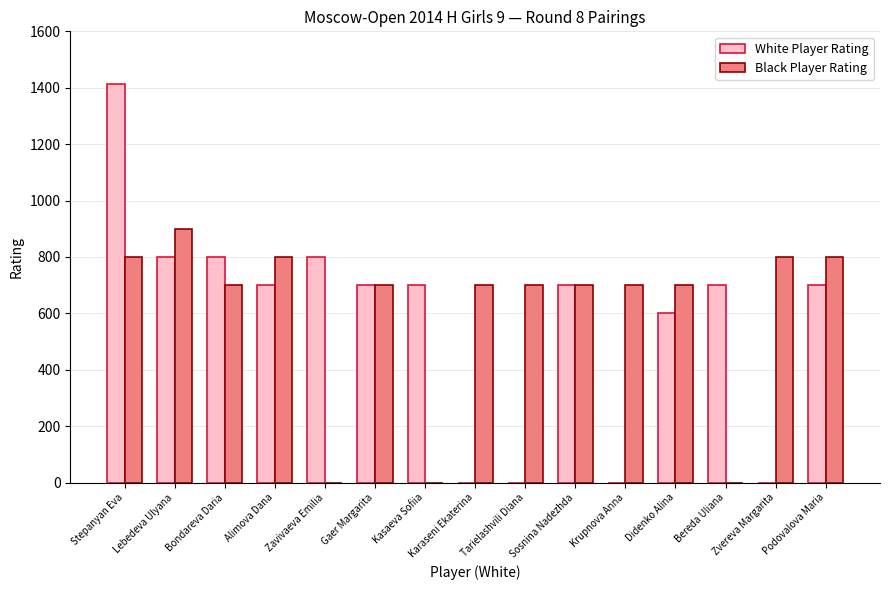

At which label does White Player Rating reach its peak?

Stepanyan Eva